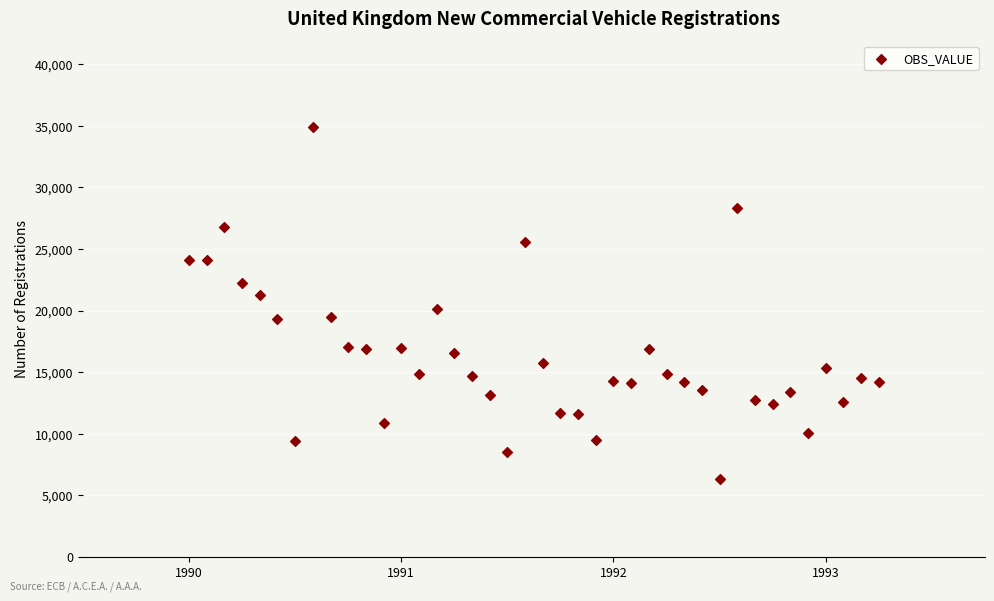

What is the range of Y values (max minus min)?

28561